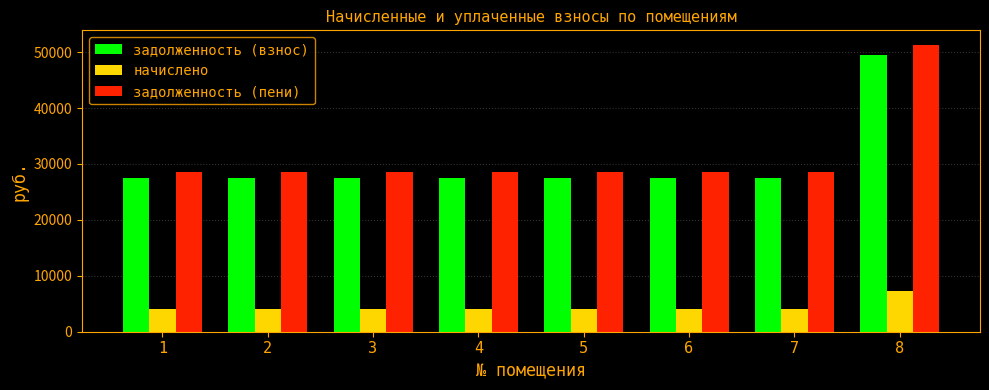

Reading left to right, transcribe all the data shown in this chart.

задолженность (взнос): 27527.8	27527.8	27527.8	27527.8	27527.8	27527.8	27527.8	49497.2
начислено: 4056.0	4056.0	4056.0	4056.0	4056.0	4056.0	4056.0	7293.0
задолженность (пени): 28541.8	28541.8	28541.8	28541.8	28541.8	28541.8	28541.8	51320.4